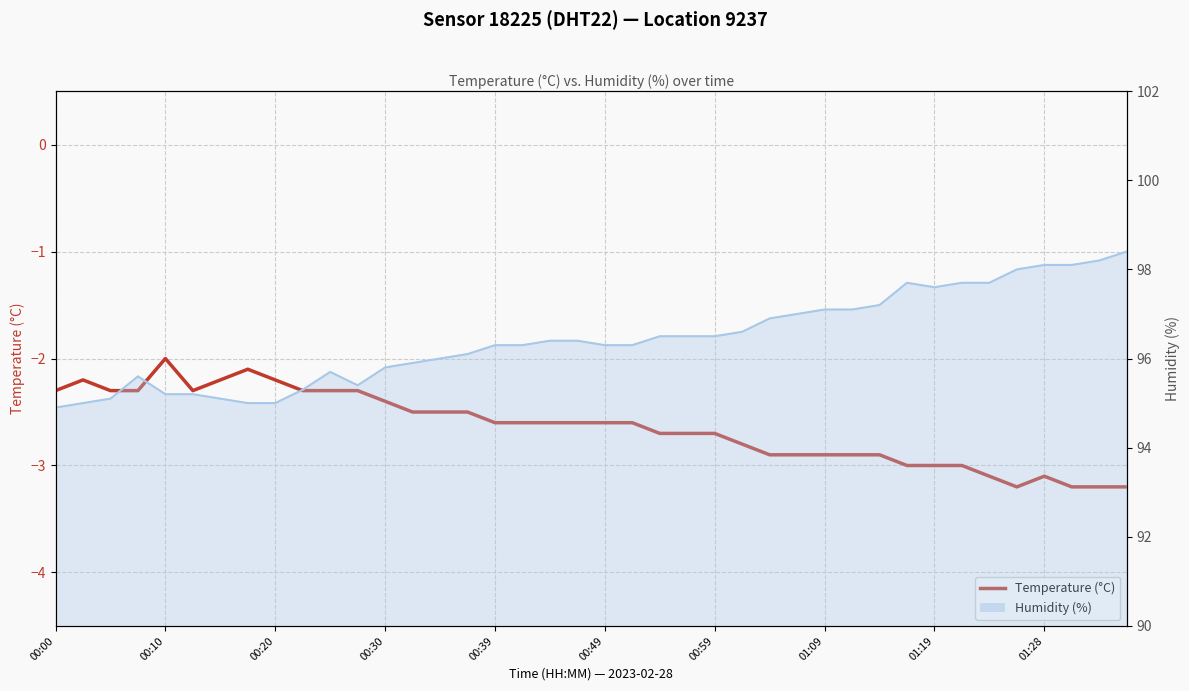

True or false: the data shows -2.9 at 29.

True